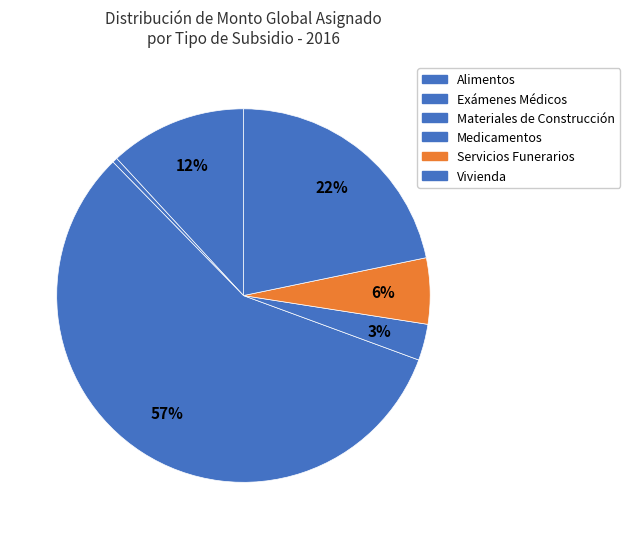

To the nearest percent, what portion does Servicios Funerarios represent?

6%